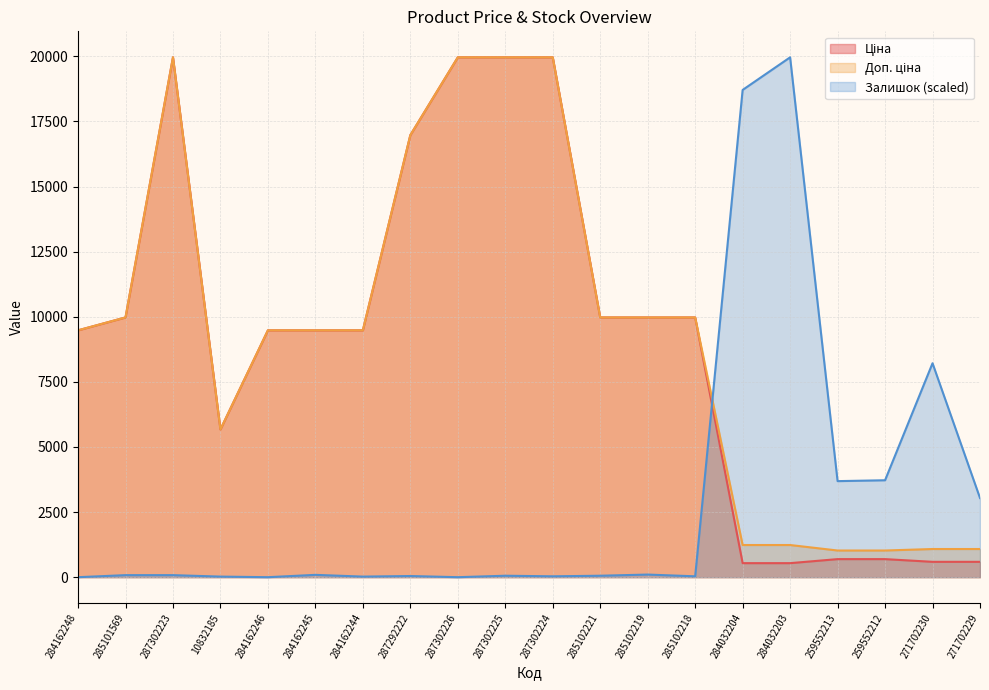

Does the chart have visible grid lines?

Yes